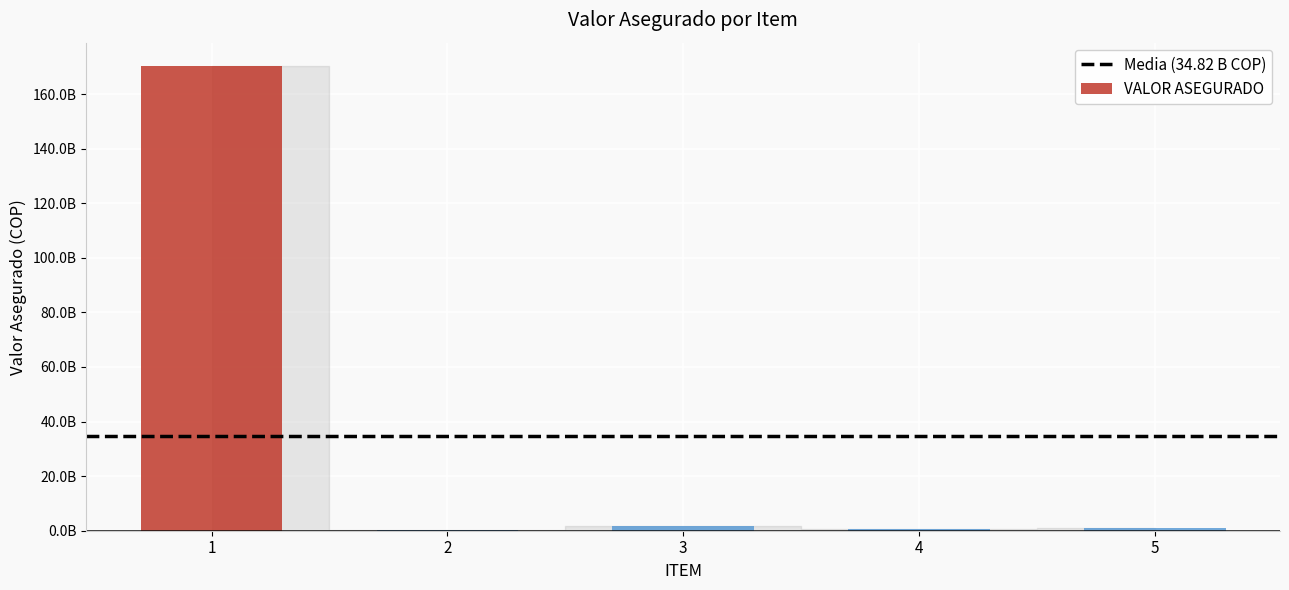

What is the value of the 2nd bar from the left?

300000000